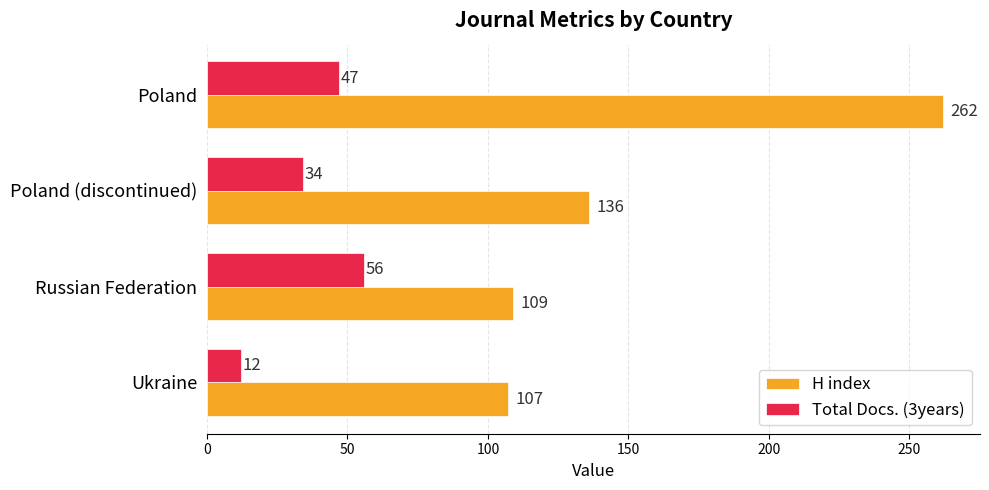

Where is Total Docs. (3years) nearest to the value 34?

Poland (discontinued)